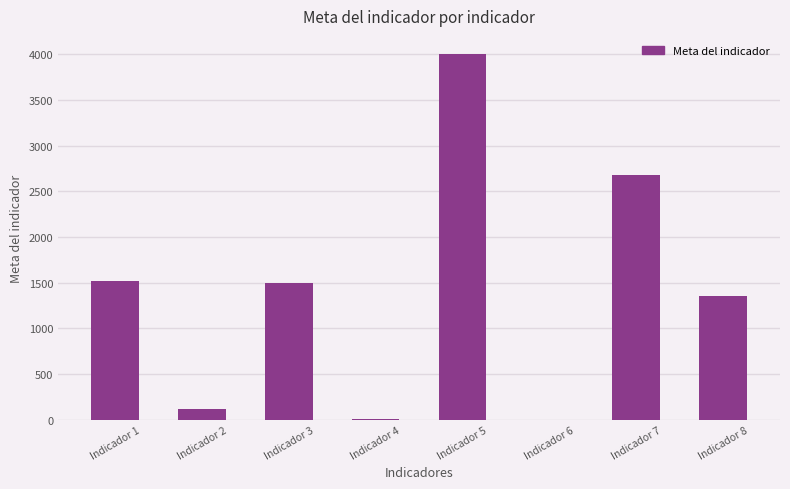

Approximately how many times larger is the value at Indicador 1 compared to Indicador 4?

506.7